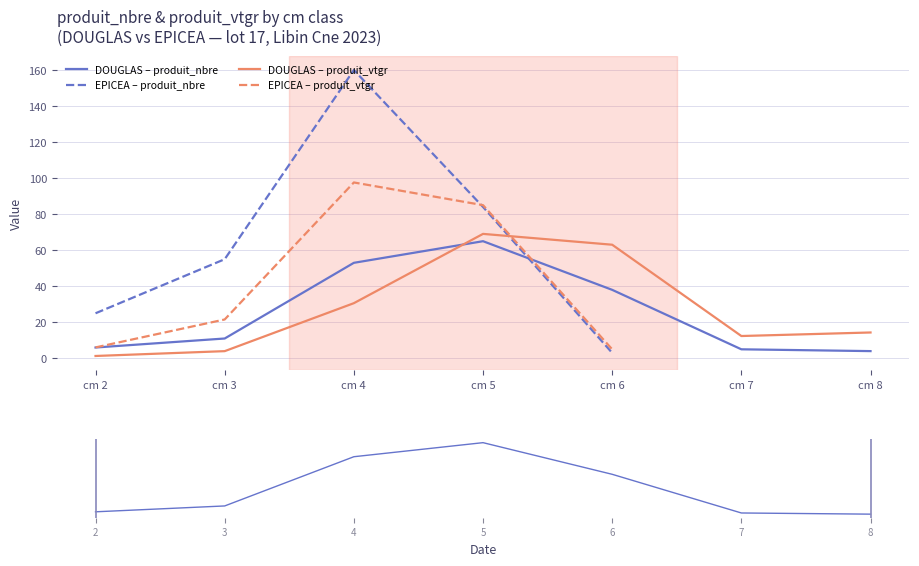

Which series has the widest spread of values?

produit_nbre